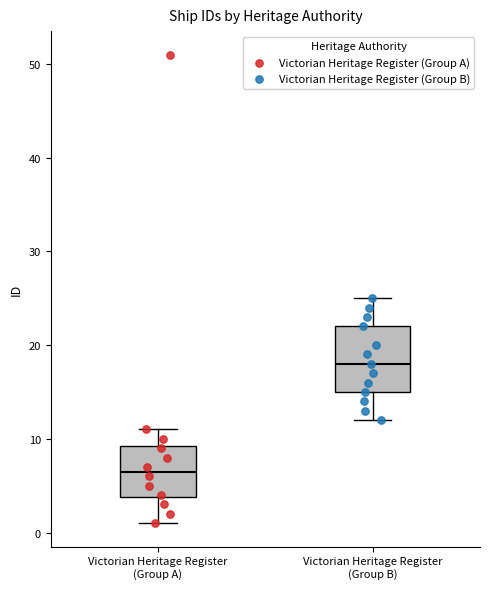

Reading left to right, transcribe this box plot: for each box, give where its median line is, the range the box spans, and where its two whiskers end, as read against the y-axis. The values are not printed on the chart, so give them approximately, as read against the axis.

Victorian Heritage Register (Group A): median 7, box 4 to 9, whiskers 1 to 11
Victorian Heritage Register (Group B): median 18, box 15 to 22, whiskers 12 to 25